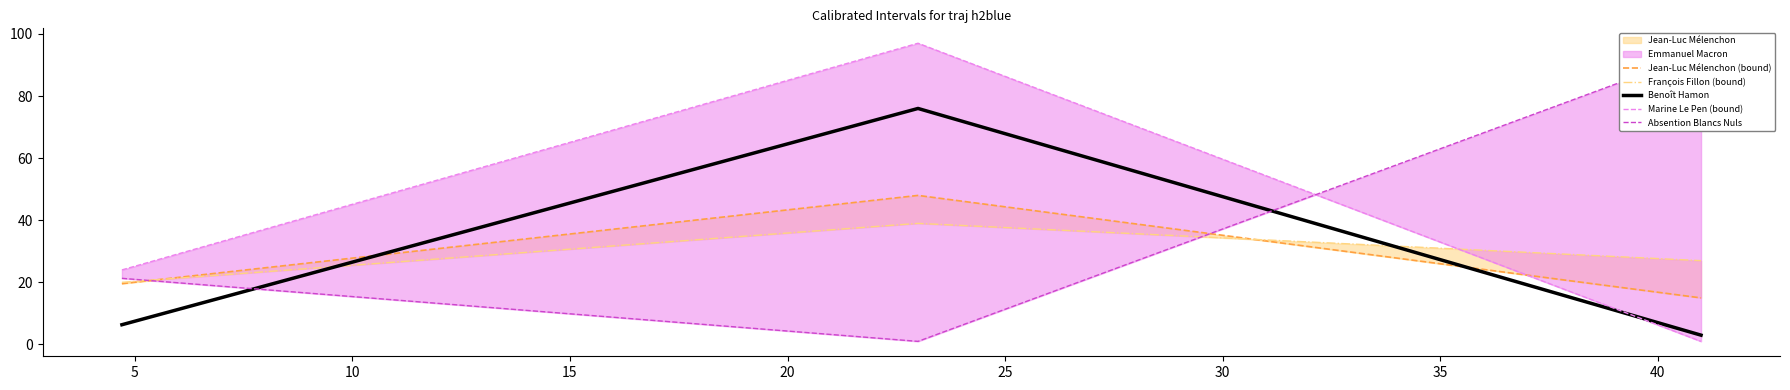

What is the lowest value of the Benoît Hamon series?

3.0